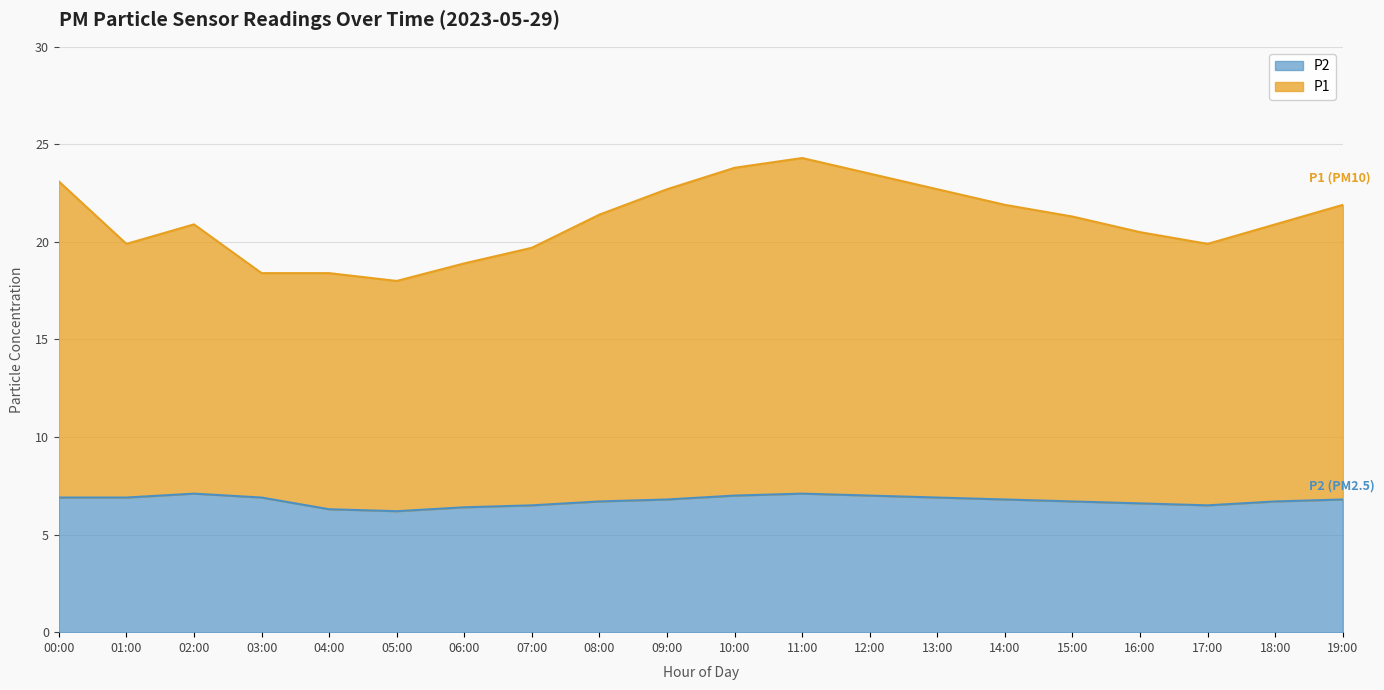

What is the label of the 9th point from the right?

11:00